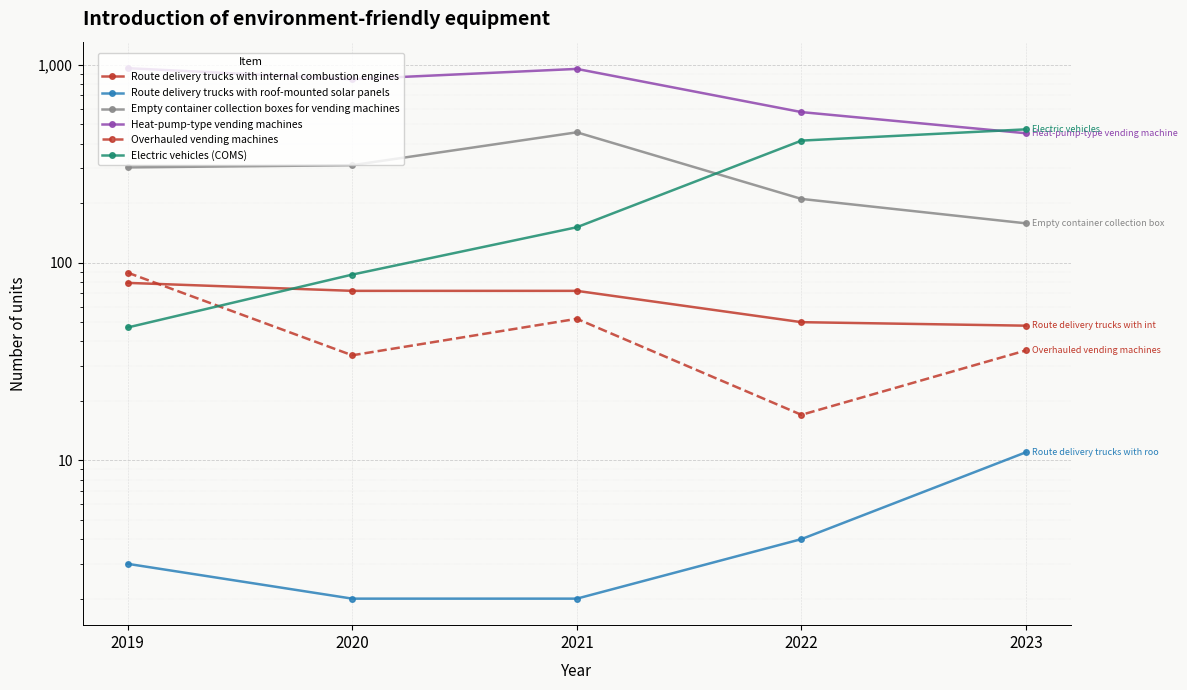

Is the value of Overhauled vending machines at 2021 greater than the value of Electric vehicles (COMS) at 2022?

No